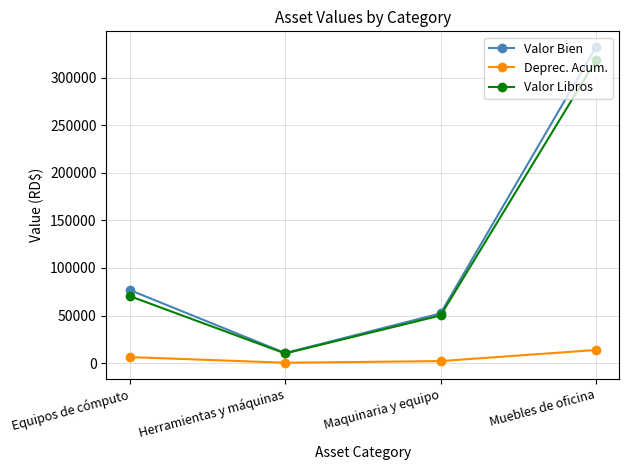

What position from the right is Equipos de cómputo?

4